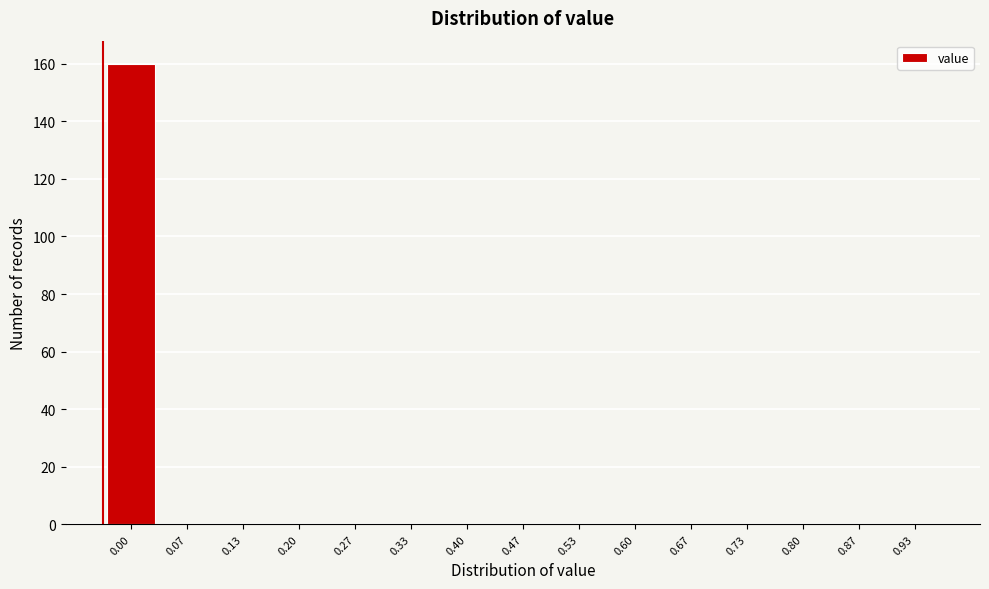

Reading left to right, what are all the values shown in this chart?

0.00=160	0.07=0	0.13=0	0.20=0	0.27=0	0.33=0	0.40=0	0.47=0	0.53=0	0.60=0	0.67=0	0.73=0	0.80=0	0.87=0	0.93=0